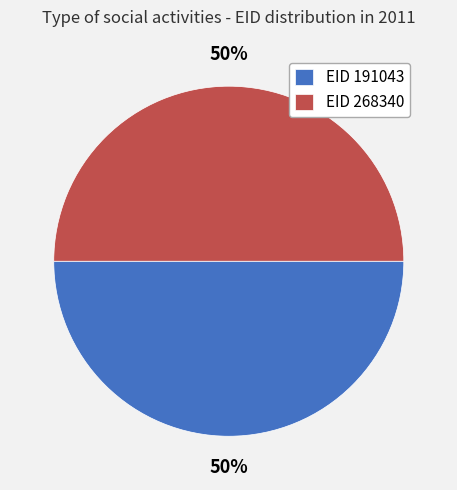

The EID 268340 slice represents 50% of the pie. True or false?

True